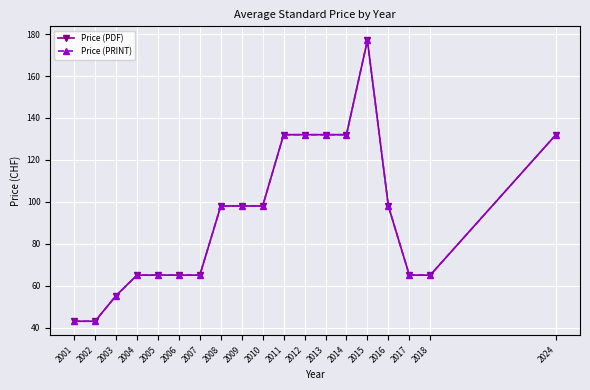

What is the maximum value shown in the chart?

177.0